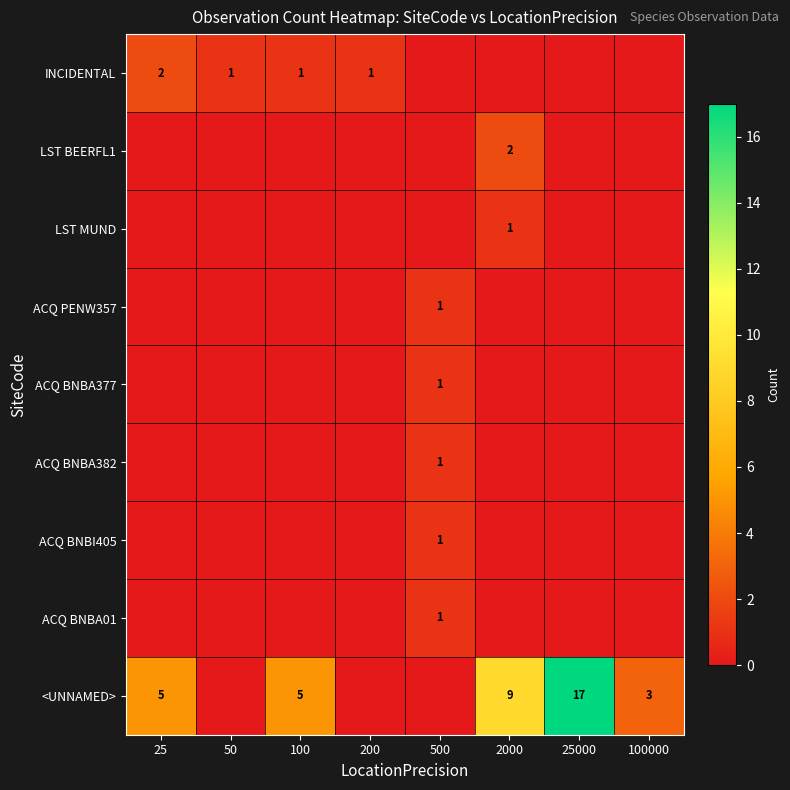

The LST MUND series shows 1 at 2000. True or false?

True